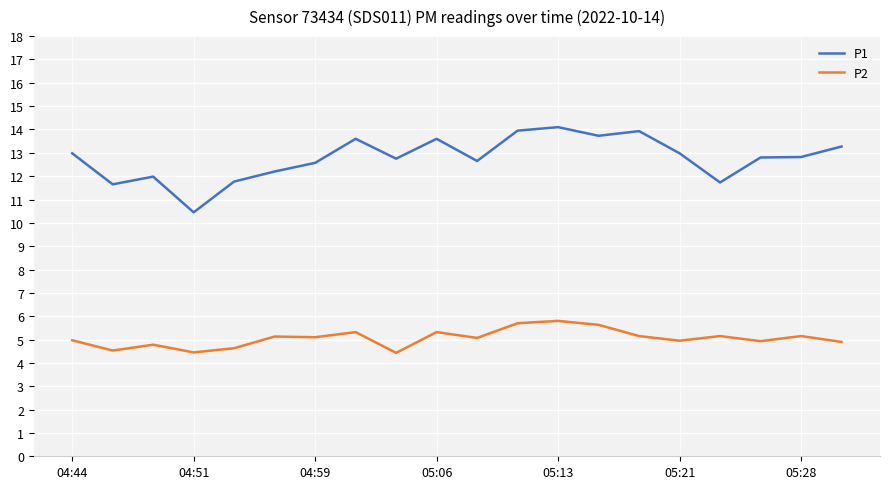

Does the chart have visible grid lines?

Yes